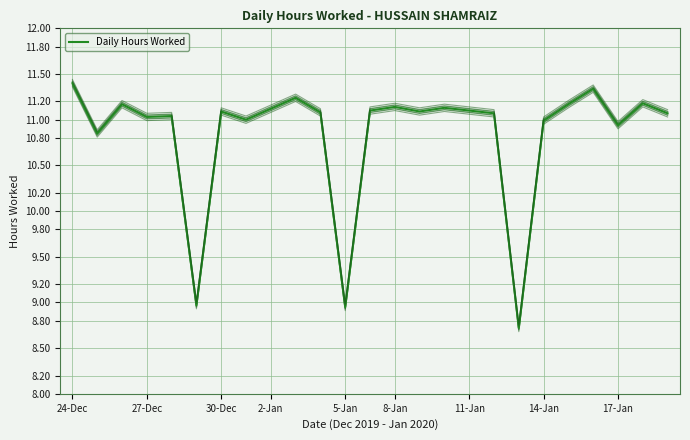

True or false: the data has more than 1 interior local peaks.

True